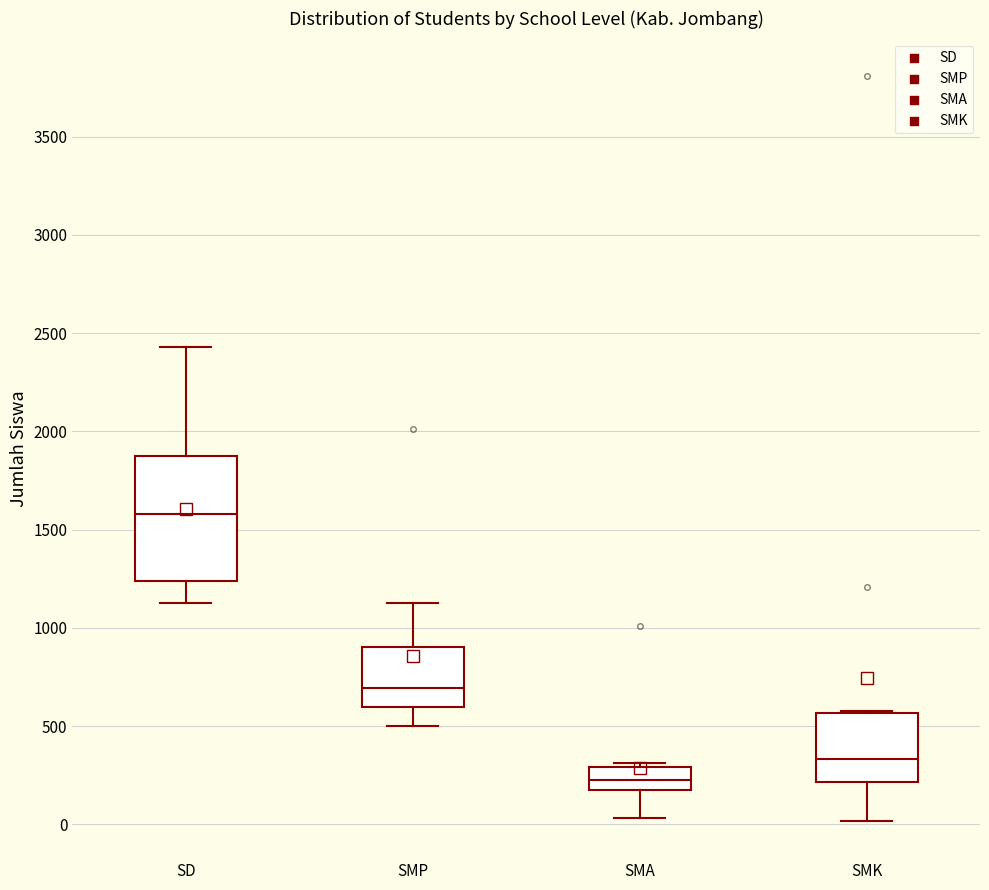

Reading left to right, read every box against the y-axis: the position of its median line, the range the box covers, and the ends of its whiskers. The values are not printed on the chart, so give them approximately, as read against the axis.

SD: median 1600, box 1250 to 1850, whiskers 1150 to 2450
SMP: median 700, box 600 to 900, whiskers 500 to 1150
SMA: median 250, box 150 to 300, whiskers 50 to 300 (just above the box's upper edge)
SMK: median 350, box 200 to 550, whiskers 0 to 600